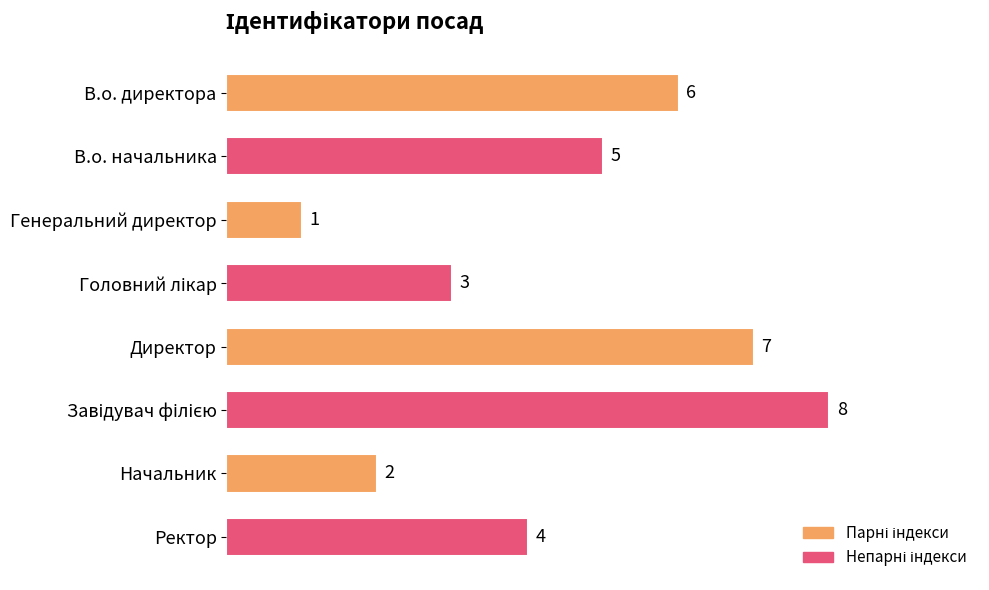

What is the ratio of the value at Ректор to the value at Директор?

0.6